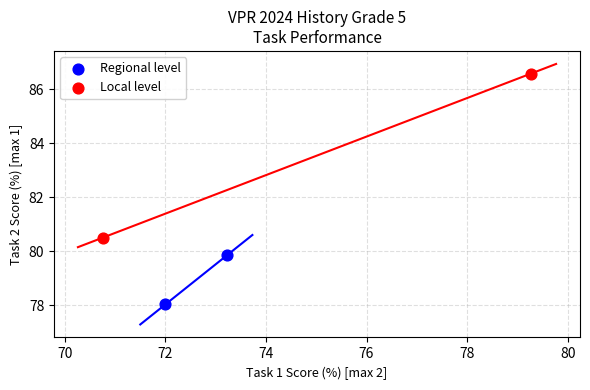

Which series reaches the minimum Y coordinate?

Regional level